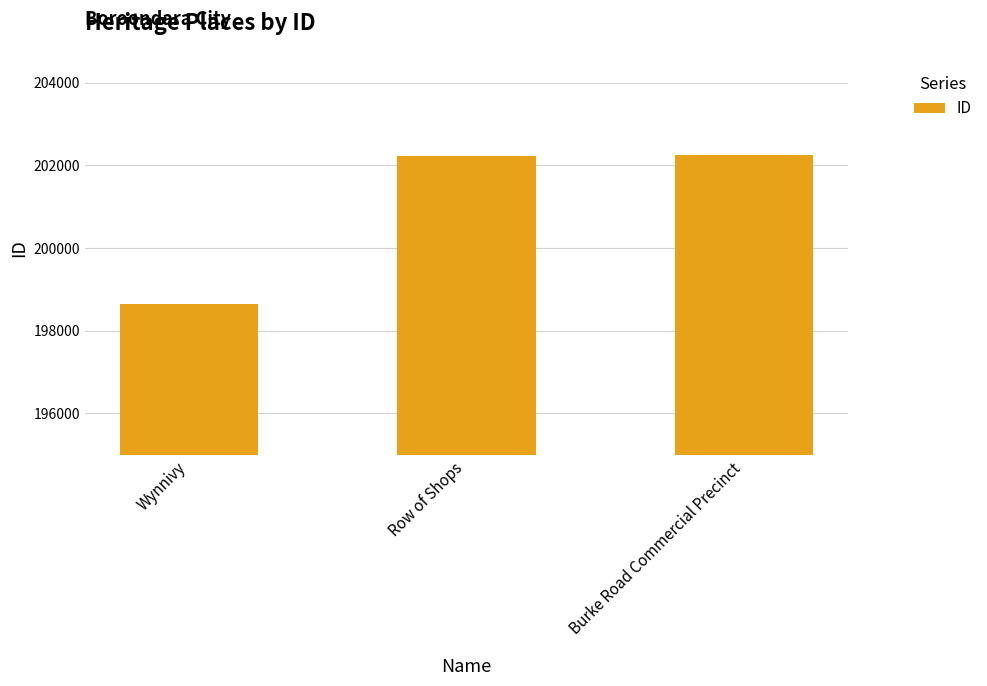

What is the ratio of the value at Wynnivy to the value at Row of Shops?

1.0